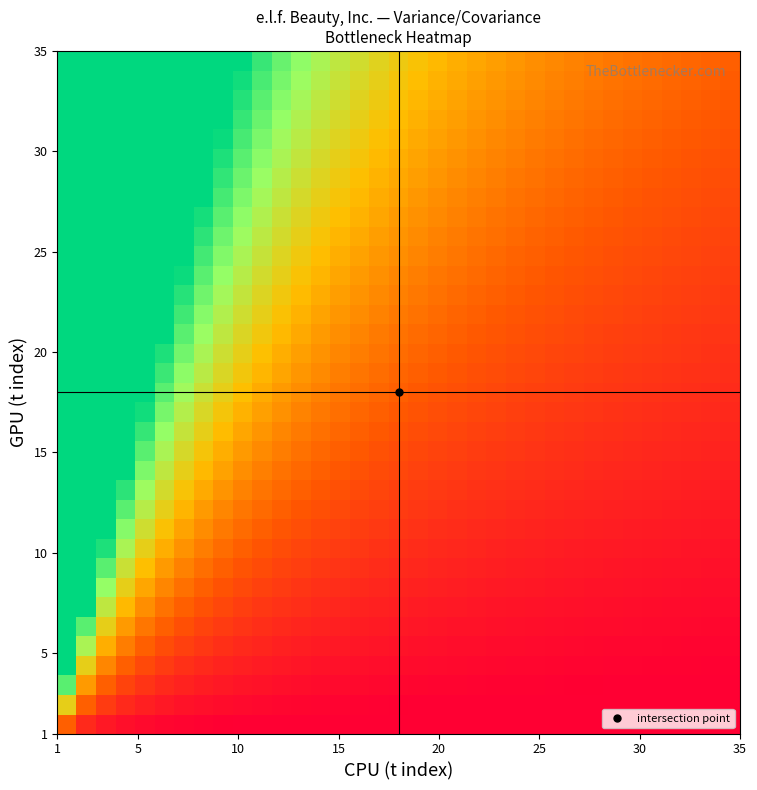

What is the greatest value displayed?

35.0